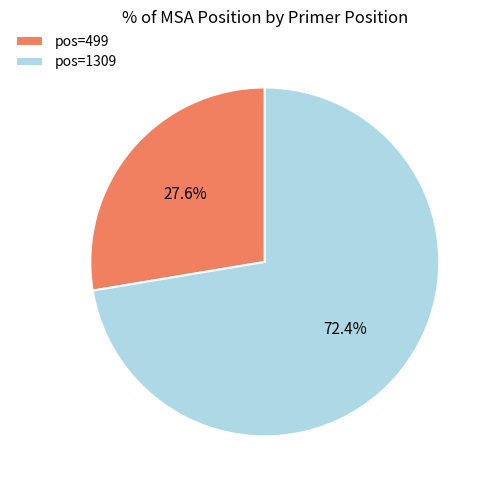

What is the smallest slice in the pie chart?

pos=499